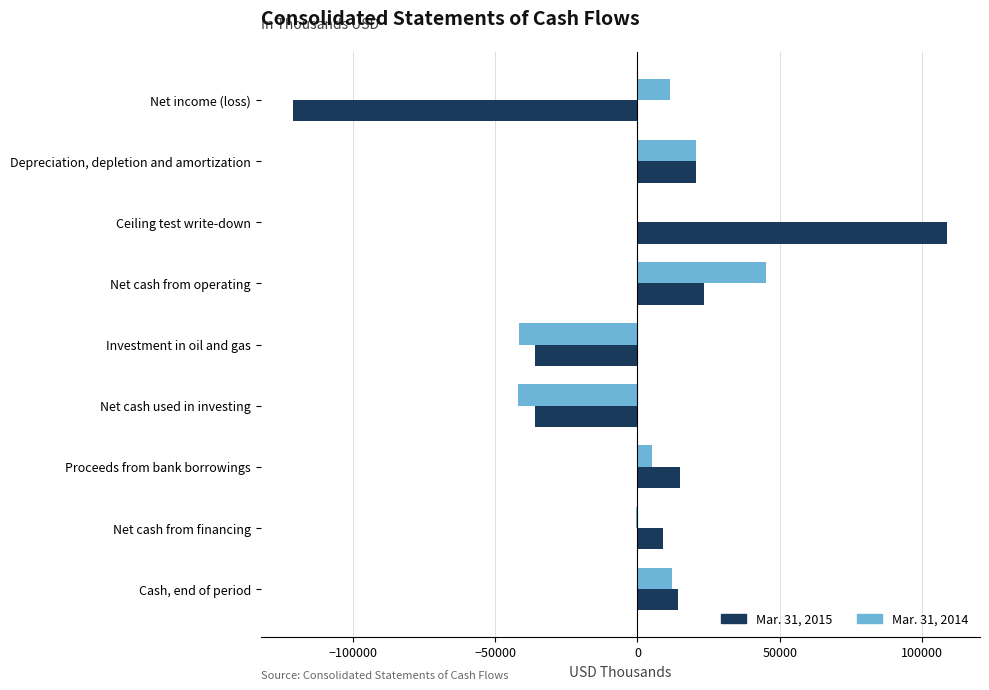

How many distinct data groups are displayed?

2